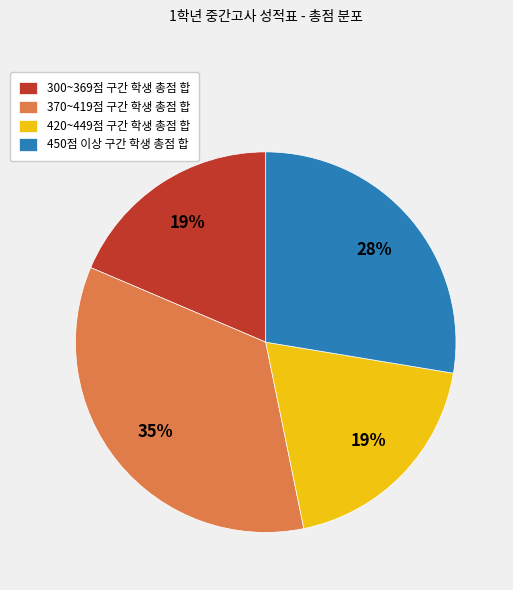

To the nearest percent, what portion does 370~419점 구간 학생 총점 합 represent?

35%